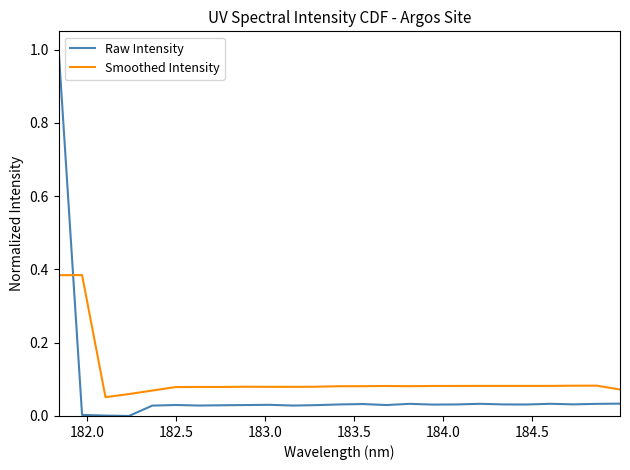

How many intersections are there between Smoothed Intensity and Raw Intensity?

1